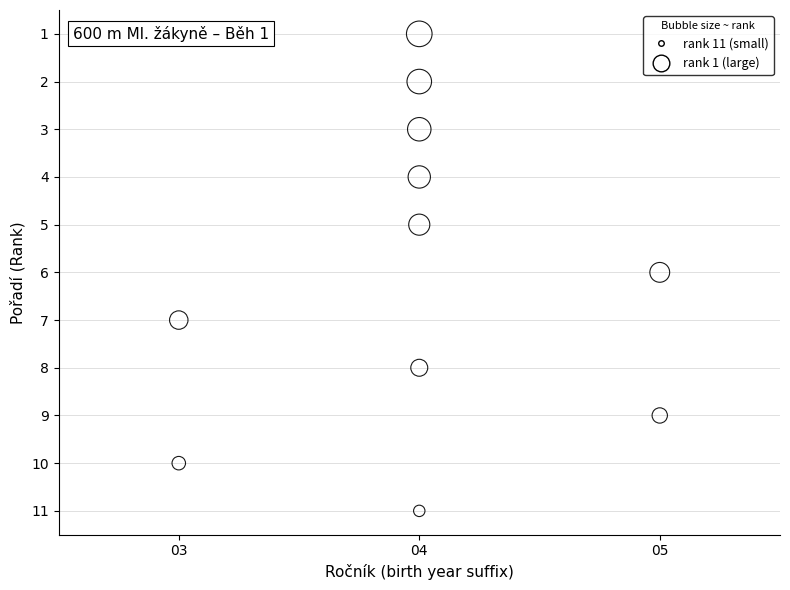

What is the range of Y values (max minus min)?

10